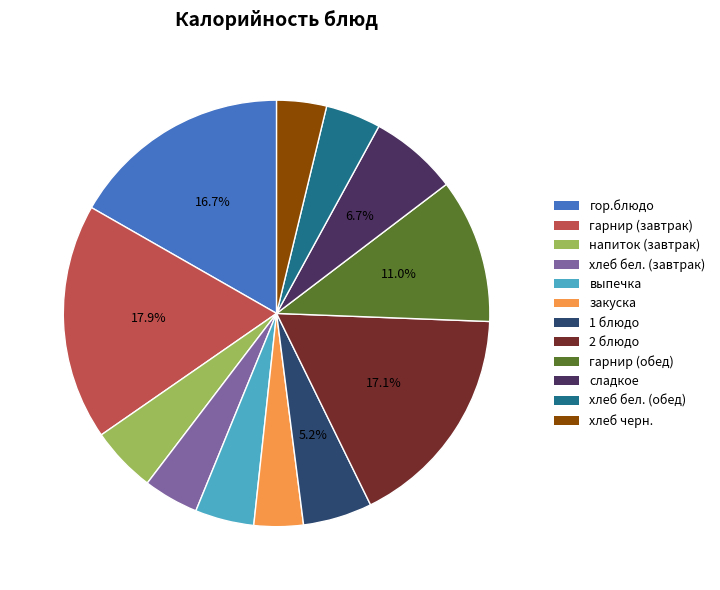

Does закуска account for over 50% of the chart?

No